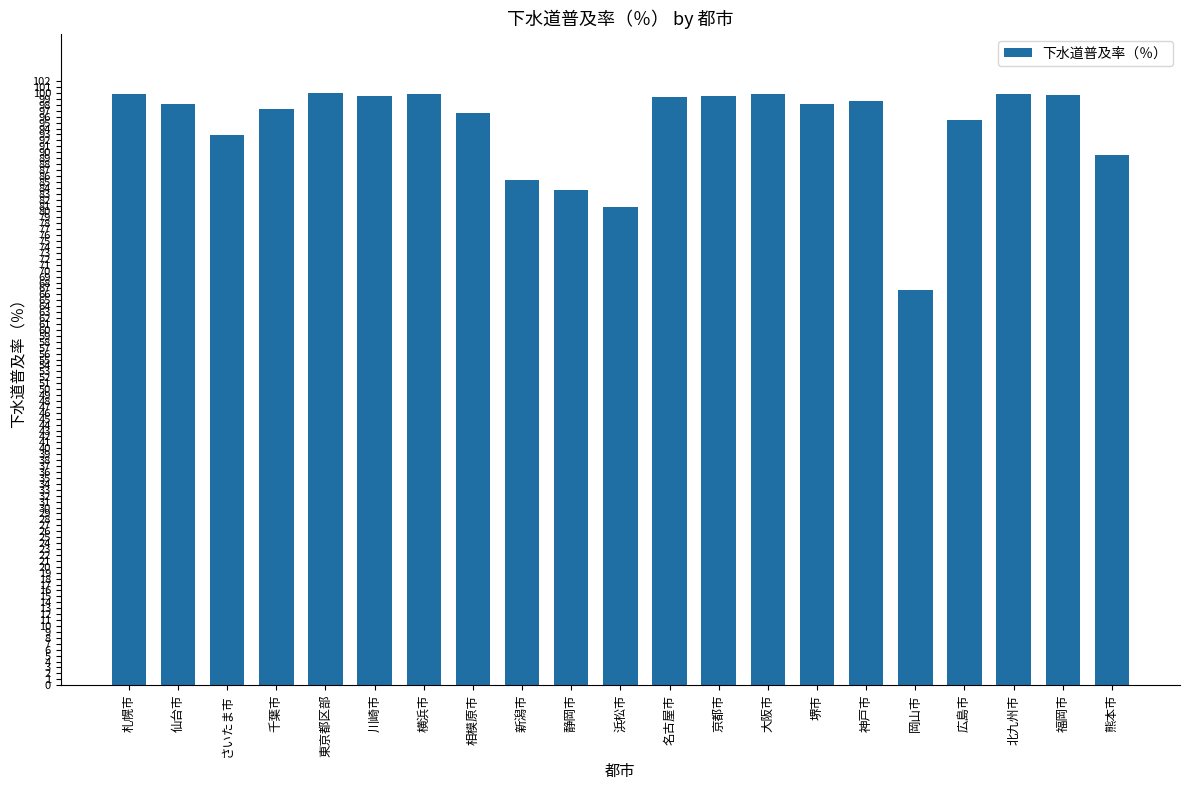

Count the number of data series in this chart.

1